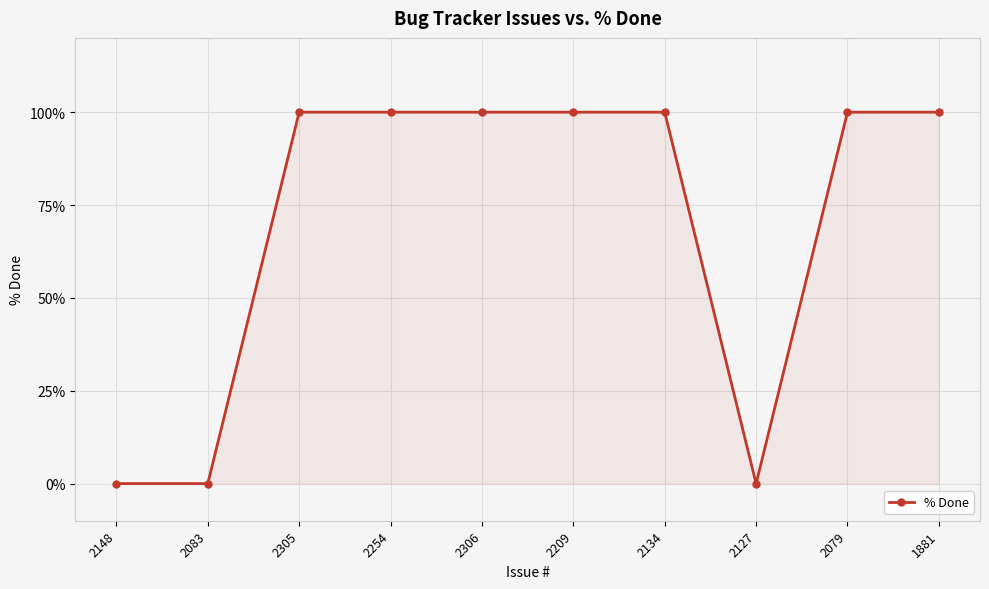

What is the greatest value displayed?

100